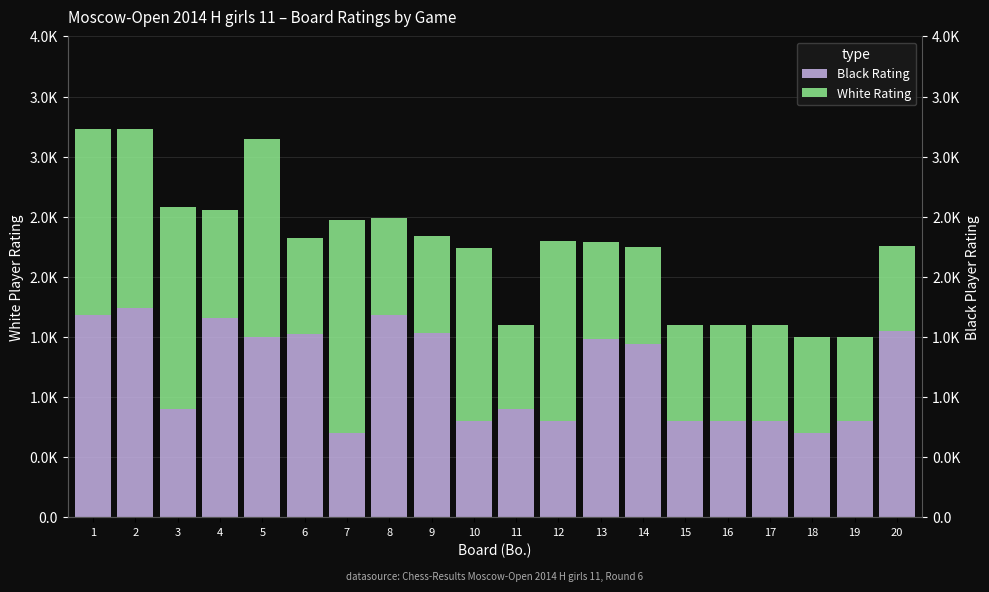

Reading right to left, transcribe all the data shown in this chart.

Black Rating: 20=1554	19=800	18=700	17=800	16=800	15=800	14=1446	13=1487	12=800	11=900	10=800	9=1537	8=1687	7=700	6=1525	5=1499	4=1656	3=900	2=1740	1=1684
White Rating: 20=700	19=700	18=800	17=800	16=800	15=800	14=800	13=800	12=1502	11=700	10=1443	9=800	8=800	7=1773	6=800	5=1645	4=900	3=1681	2=1487	1=1549